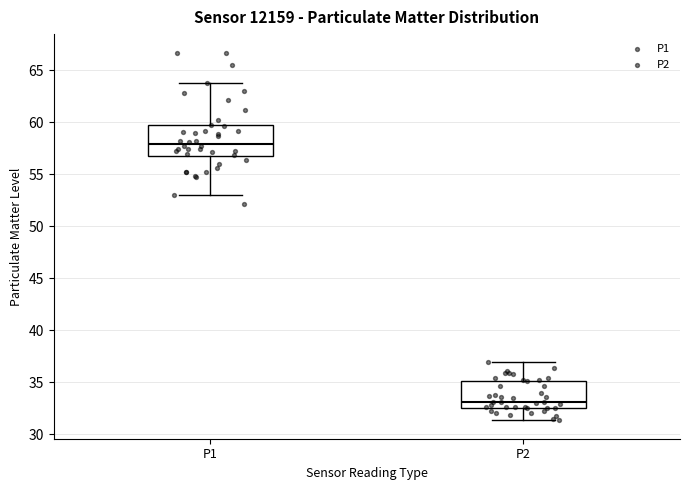

Reading left to right, read every box against the y-axis: the position of its median line, the range the box covers, and the ends of its whiskers. The values are not printed on the chart, so give them approximately, as read against the axis.

P1: median 58.0, box 56.5 to 59.5, whiskers 53.0 to 64.0
P2: median 33.0, box 32.5 to 35.0, whiskers 31.5 to 37.0